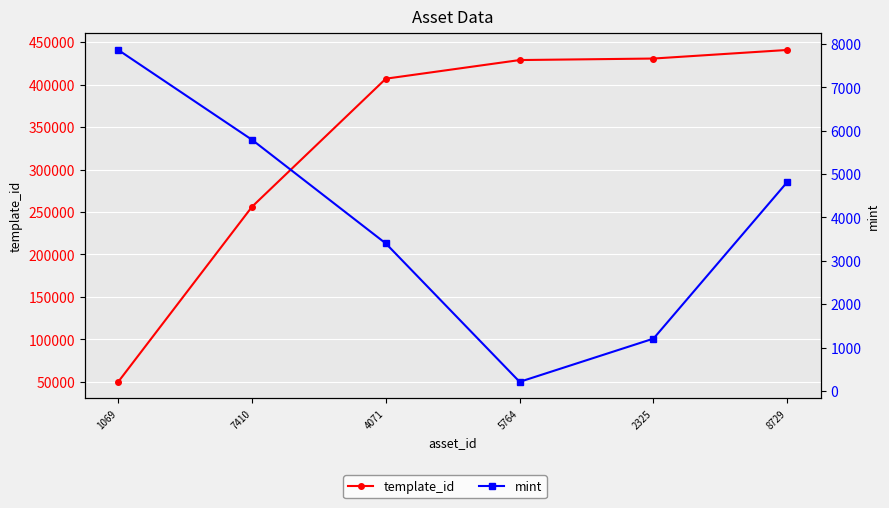

What is the sum of all template_id values?

2013702